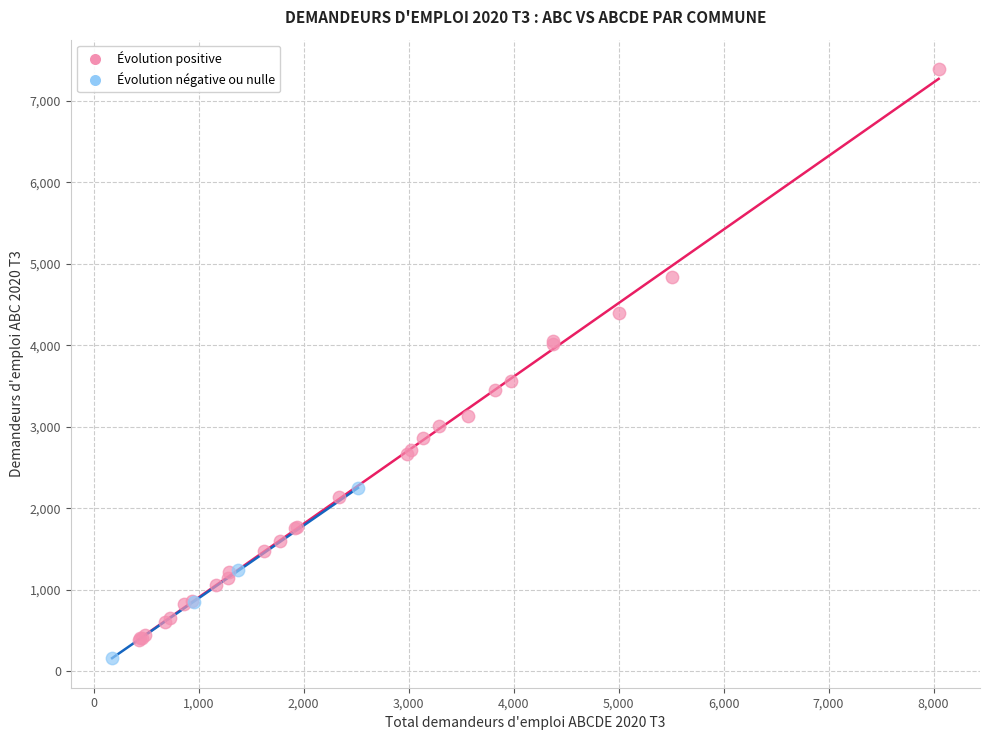

What are all the series names shown in the legend?

Évolution positive, Évolution négative ou nulle